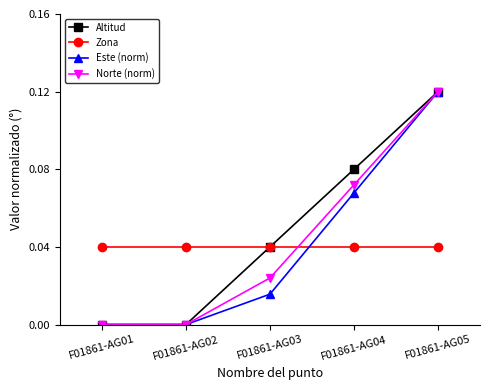

Which series changed the most between F01861-AG02 and F01861-AG04?

Altitud